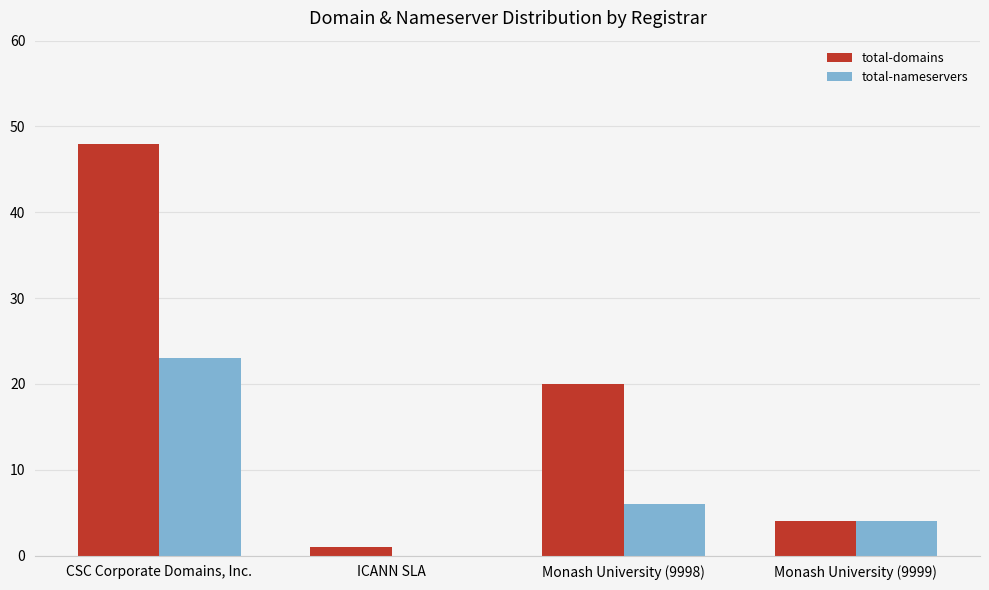

What is the total value across all series at Monash University (9998)?

26